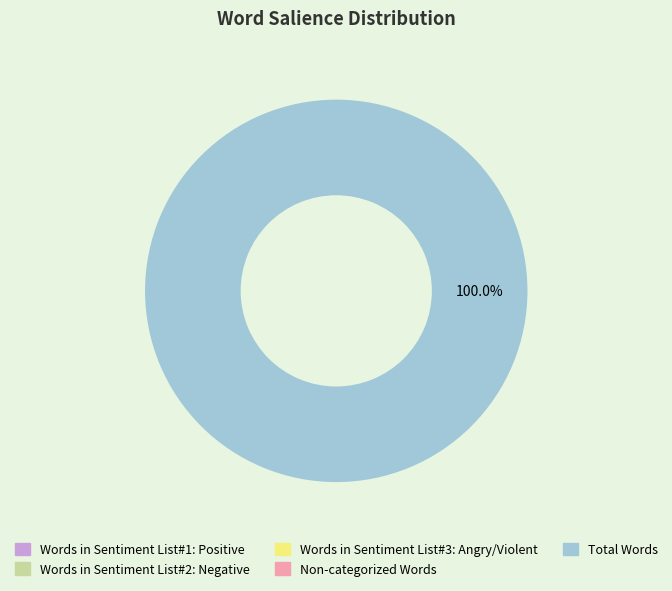

What portion of the pie excludes Words in Sentiment List#1: Positive?

100.0%